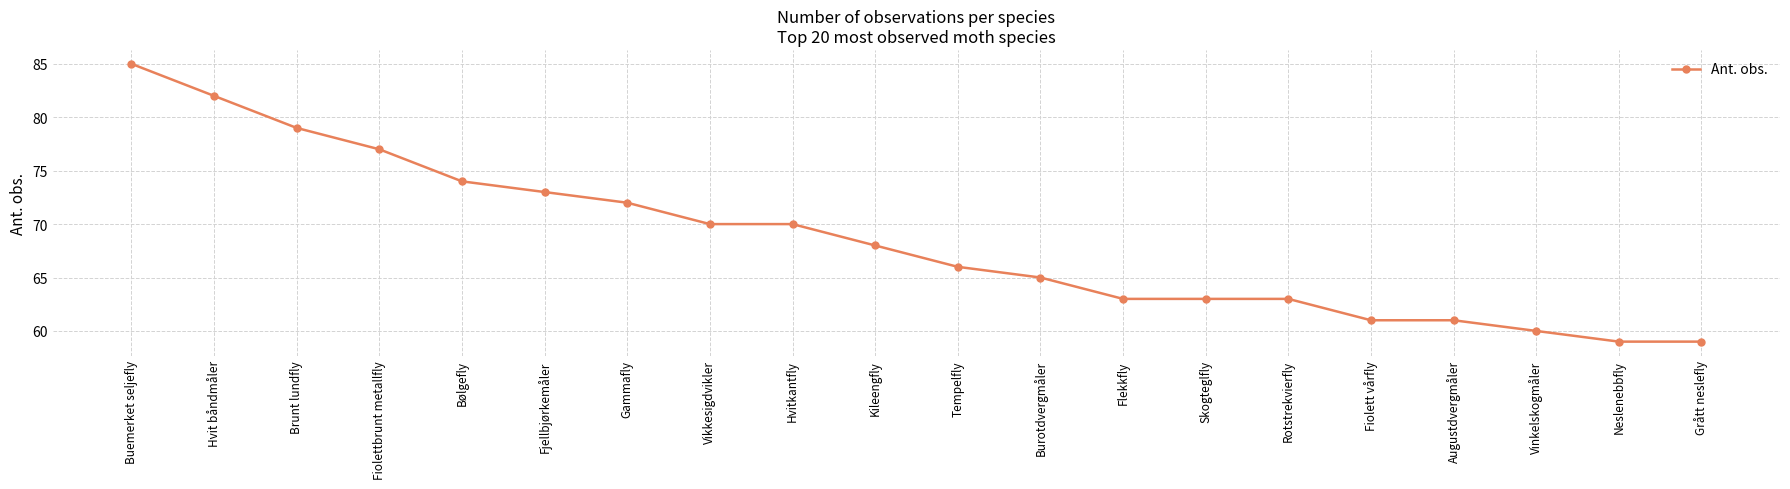

What is the difference between the second highest and minimum values?

23